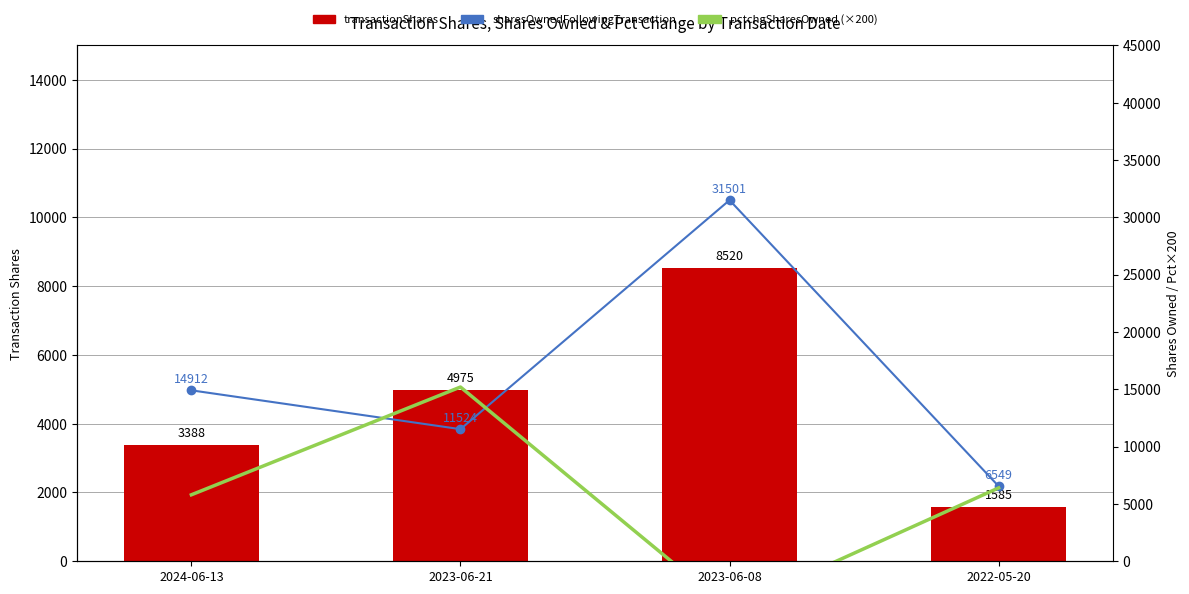

Which series has the largest total across all categories?

sharesOwnedFollowingTransaction